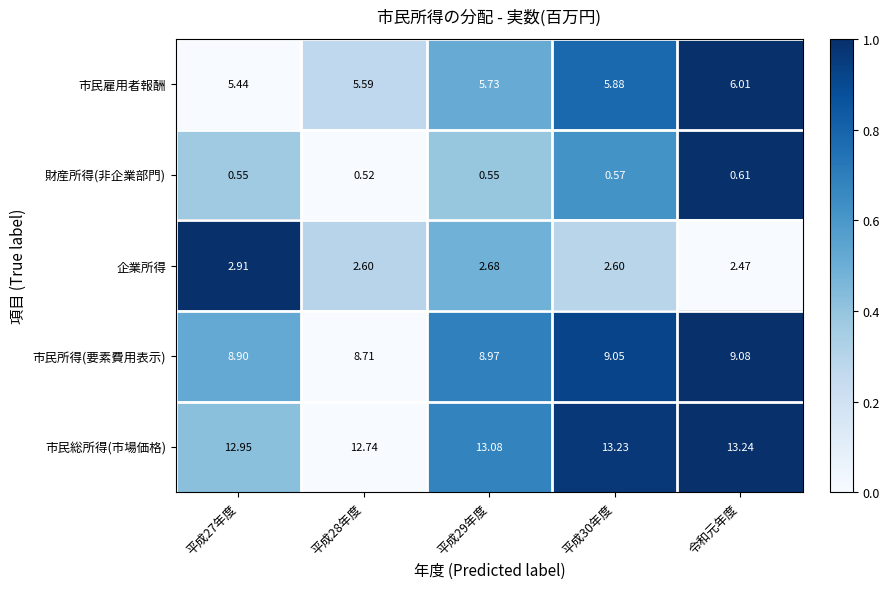

Which category has the highest value in the 市民雇用者報酬 series?

令和元年度